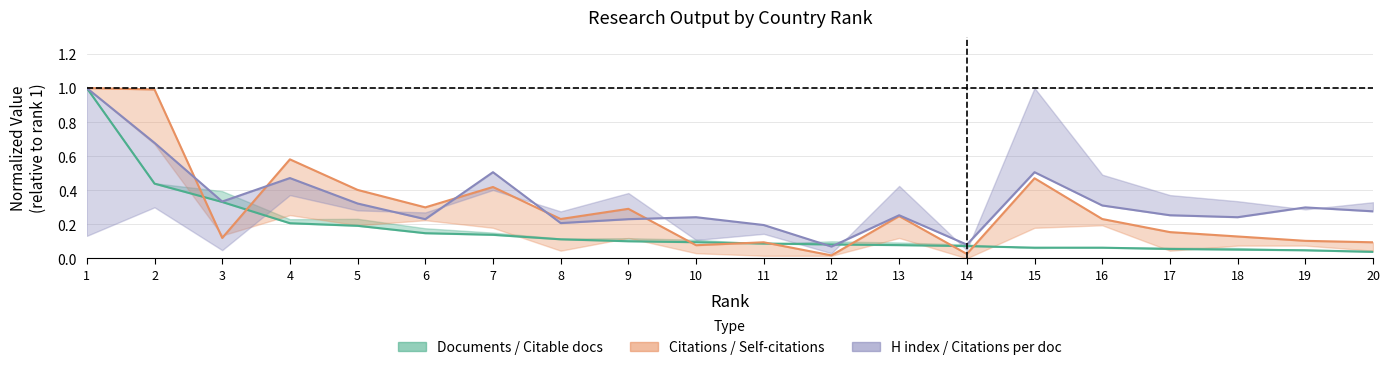

Which series has the largest total across all categories?

H index